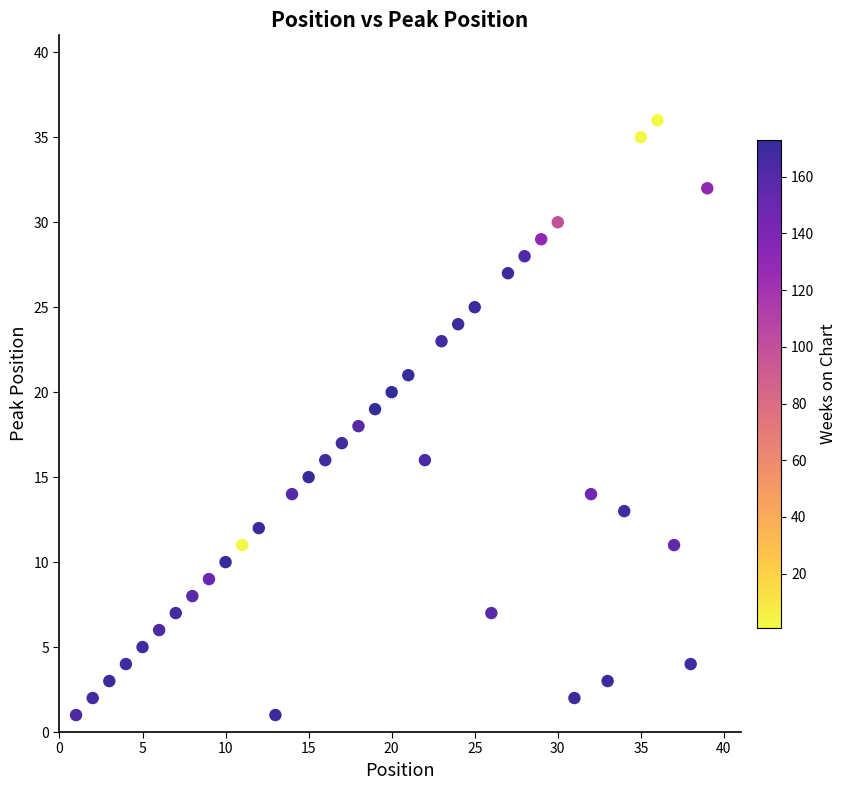

What is the range of X values (max minus min)?

38